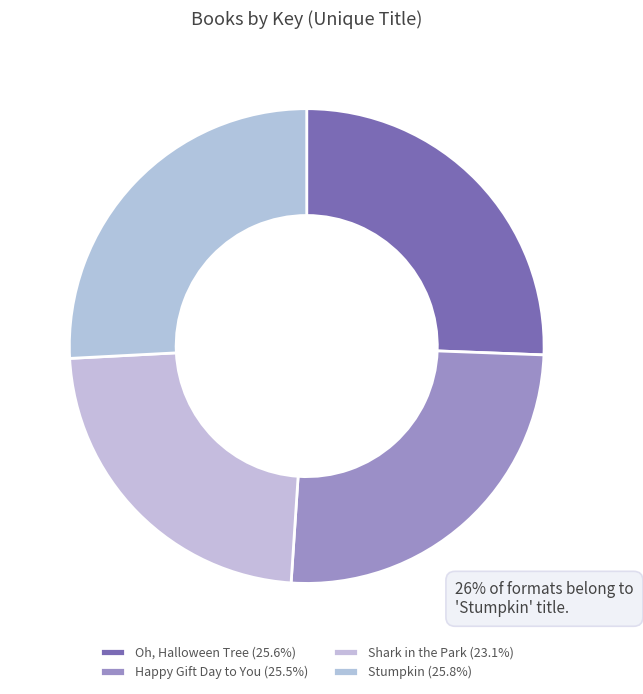

Rank the categories by value from lowest to highest.

Shark in the Park, Happy Gift Day to You, Oh, Halloween Tree, Stumpkin